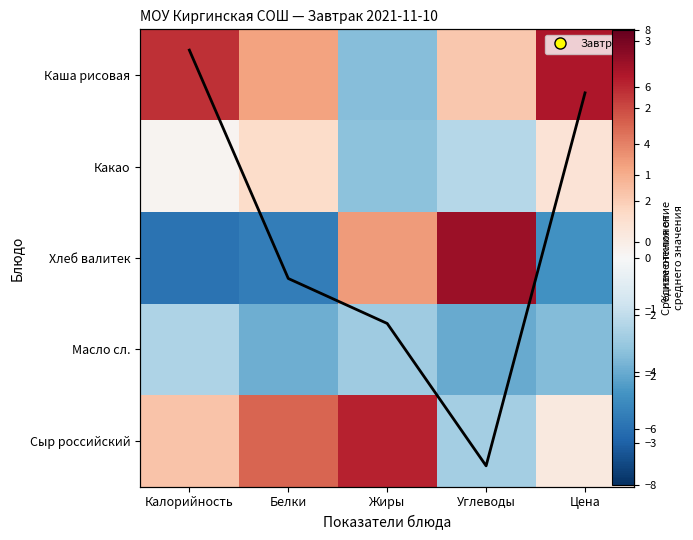

Rank the series at Жиры from lowest to highest value.

Каша рисовая, Какао, Масло сл., Хлеб валитек, Сыр российский